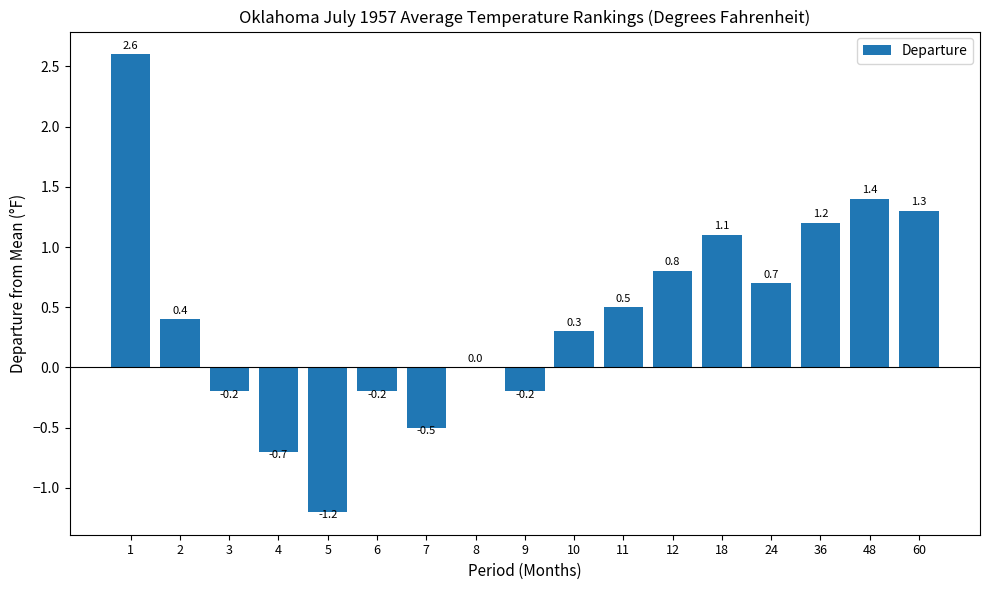

The value at 8 is -1.7. True or false?

False